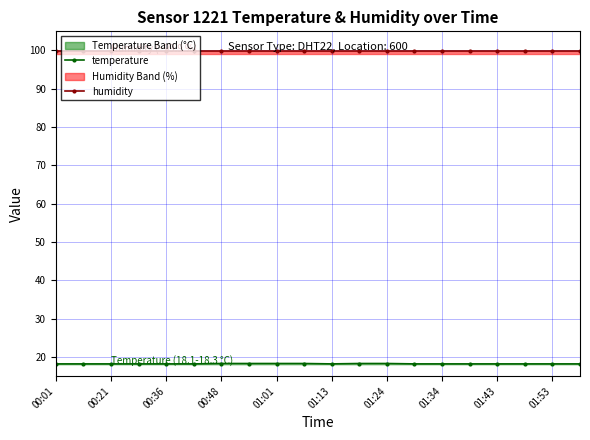

True or false: humidity and temperature intersect in this chart.

False